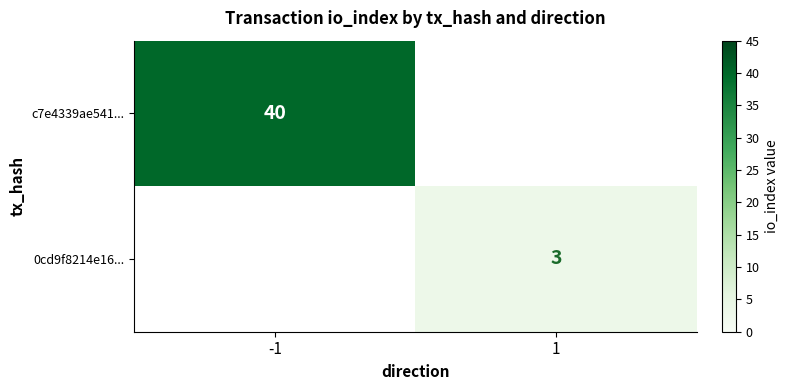

Is it true that c7e4339ae541... equals 40 at -1?

True